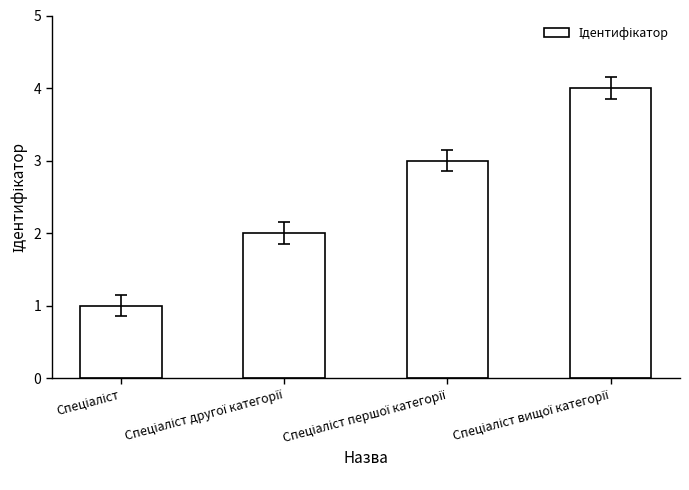

What is the difference between the maximum and minimum values?

3